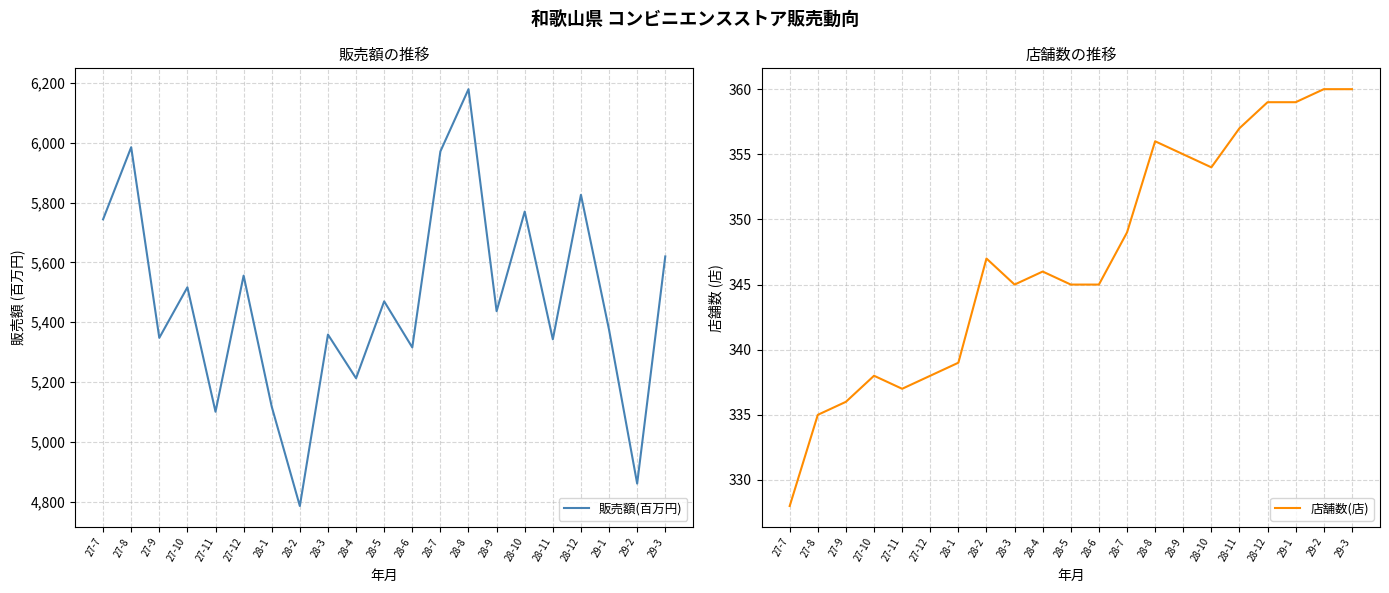

What is the spread (max minus min) of values at 27-10?

5179